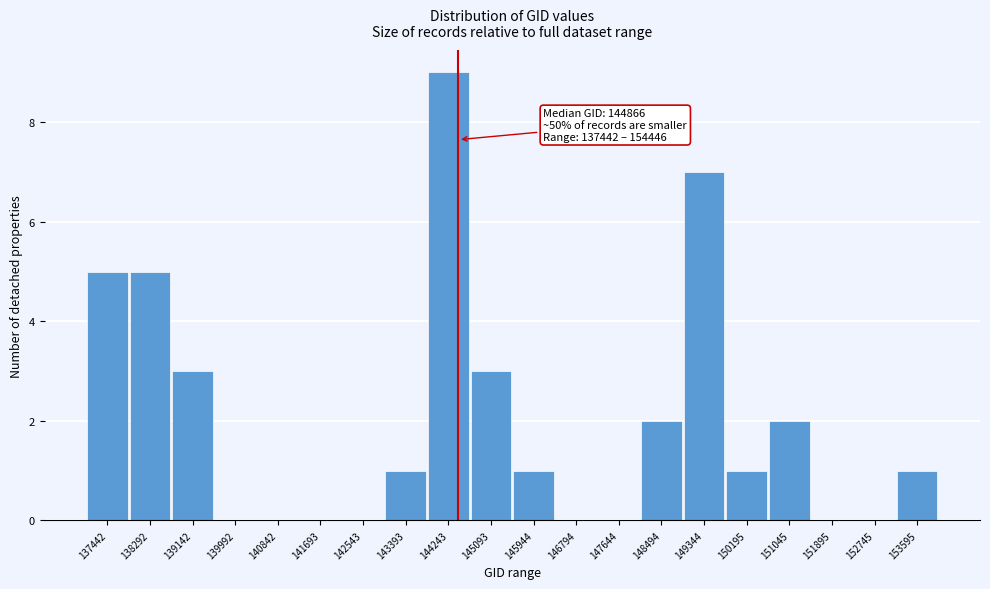

Reading right to left, what are all the values shown in this chart?

153595=1	152745=0	151895=0	151045=2	150195=1	149344=7	148494=2	147644=0	146794=0	145944=1	145093=3	144243=9	143393=1	142543=0	141693=0	140842=0	139992=0	139142=3	138292=5	137442=5